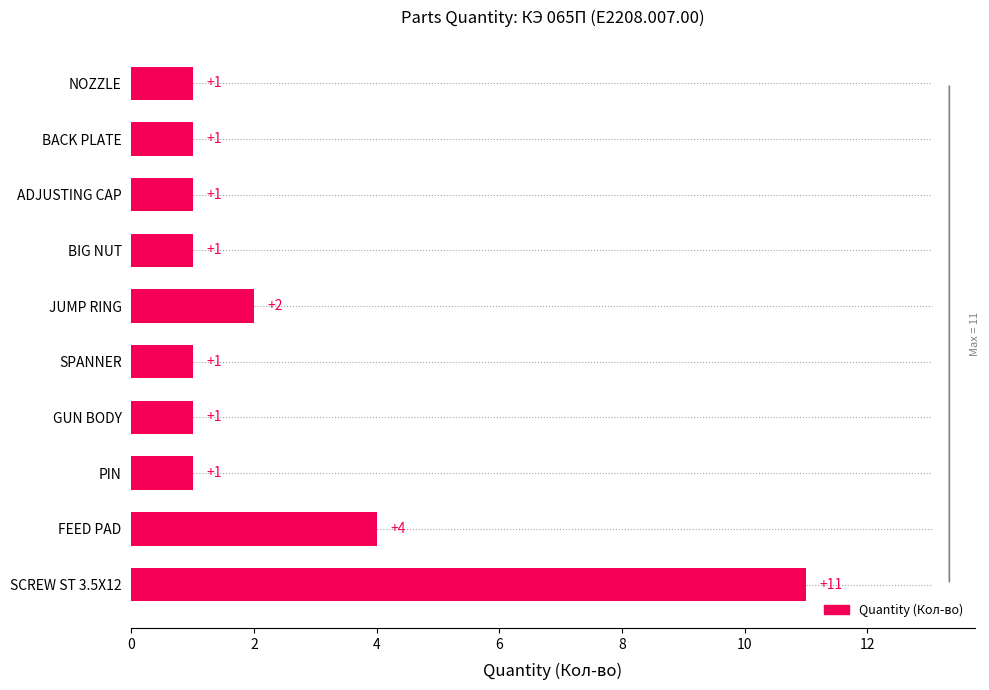

What is the difference between the maximum and minimum values?

10